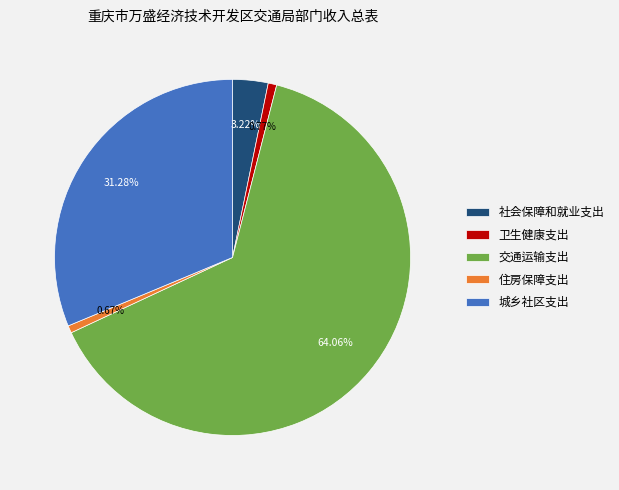

True or false: 住房保障支出 accounts for 1% of the total.

True